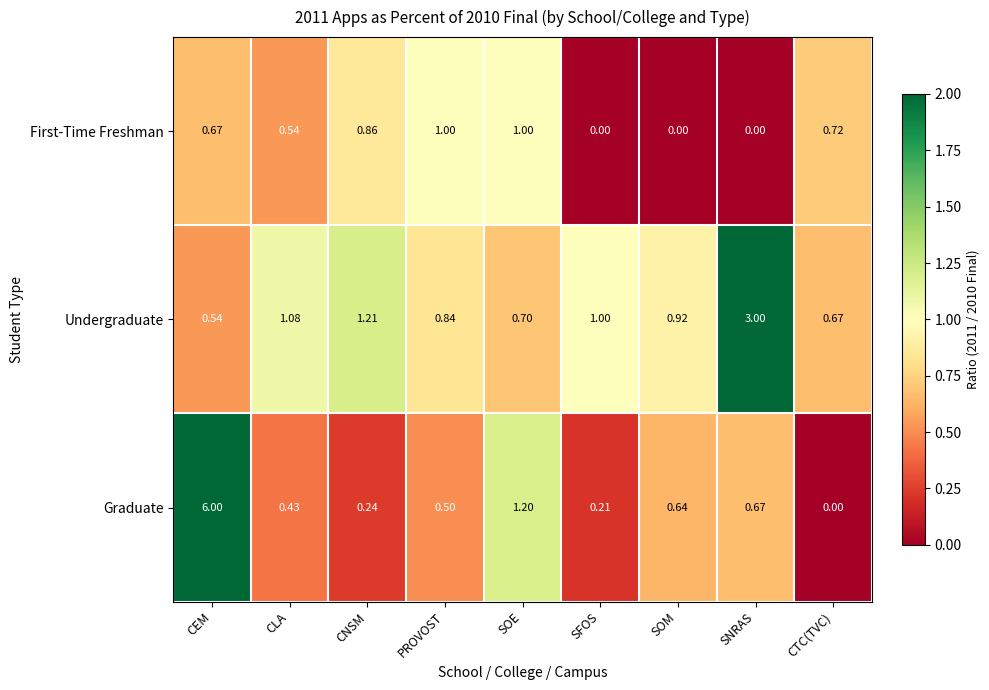

Which series changed the most between CLA and SNRAS?

Undergraduate